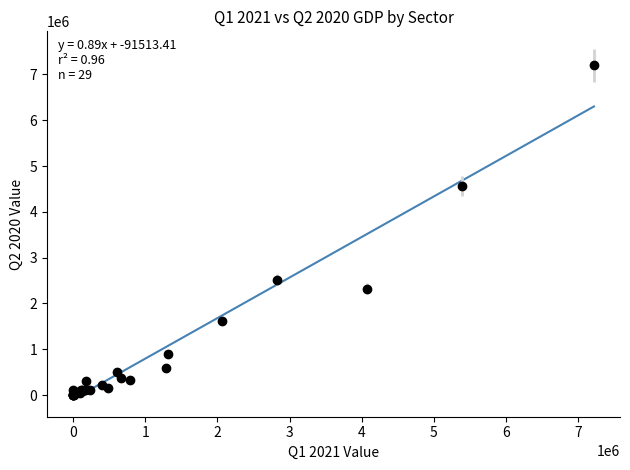

What is the difference between the maximum and minimum values?

6392135.9